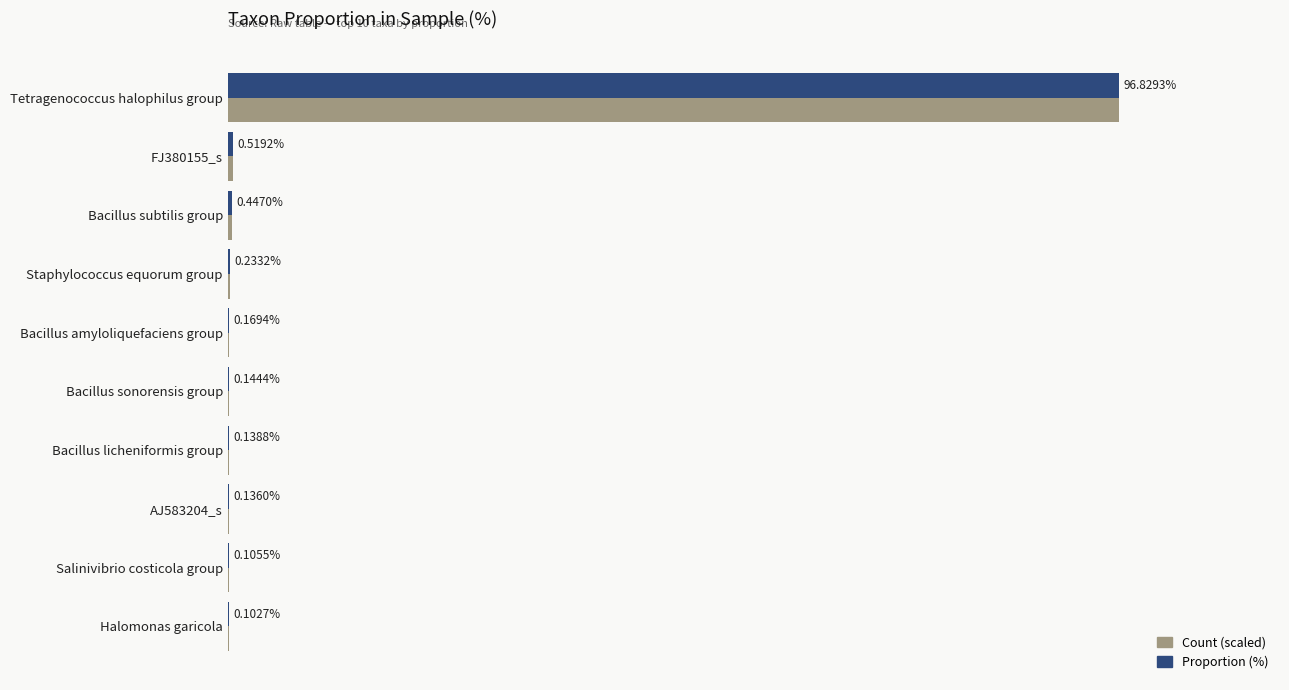

At which category is the sum across all series the highest?

Tetragenococcus halophilus group